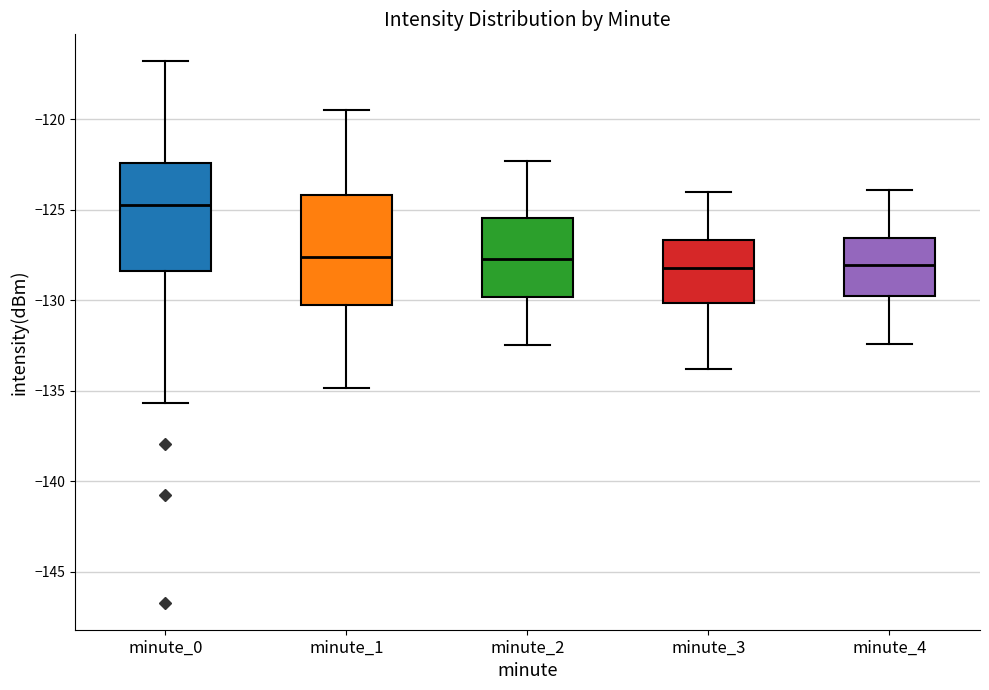

Reading left to right, read every box against the y-axis: the position of its median line, the range the box covers, and the ends of its whiskers. The values are not printed on the chart, so give them approximately, as read against the axis.

minute_0: median -124.5, box -128.5 to -122.5, whiskers -135.5 to -117.0
minute_1: median -127.5, box -130.5 to -124.0, whiskers -135.0 to -119.5
minute_2: median -127.5, box -130.0 to -125.5, whiskers -132.5 to -122.5
minute_3: median -128.0, box -130.0 to -126.5, whiskers -134.0 to -124.0
minute_4: median -128.0, box -129.5 to -126.5, whiskers -132.5 to -124.0